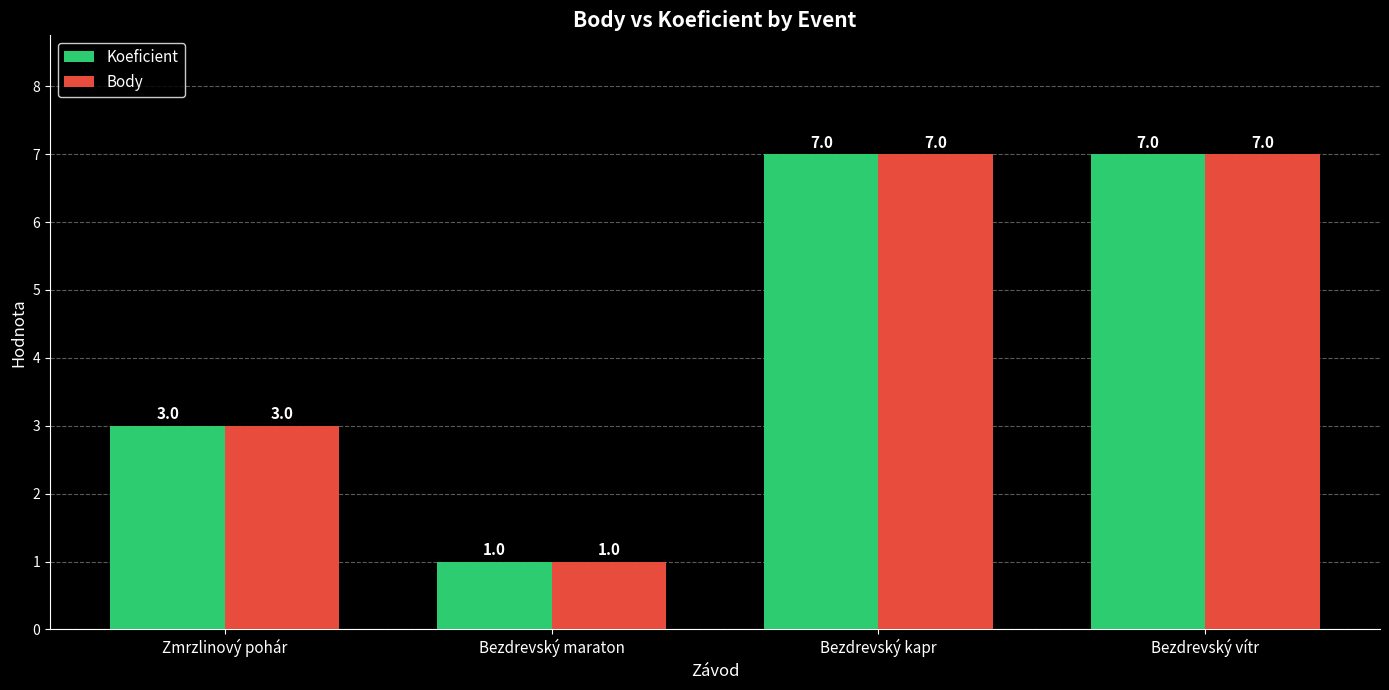

What is the value of the Body bar at the 4th from the left?

7